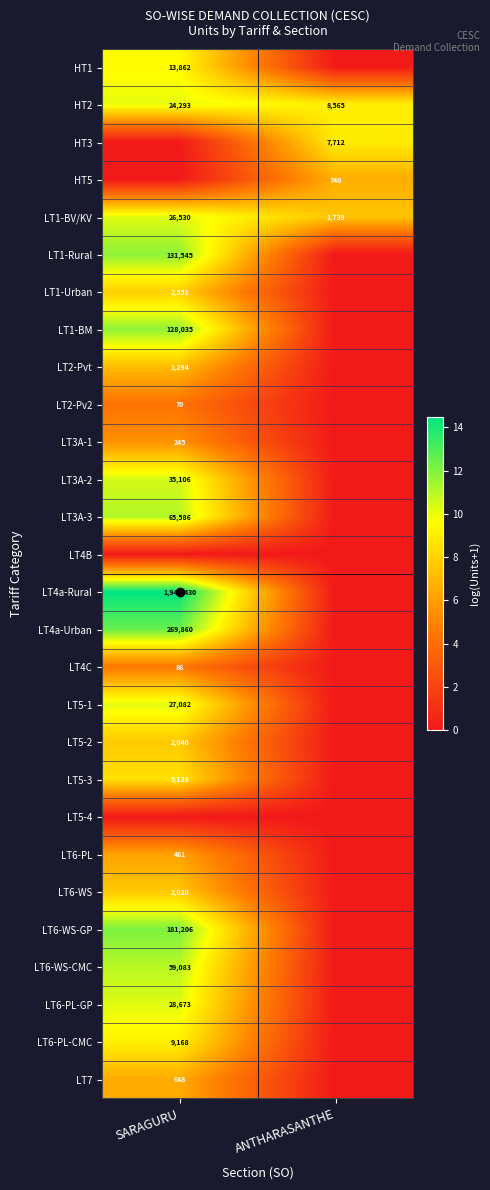

True or false: HT3 has a value of 10897 at ANTHARASANTHE.

False